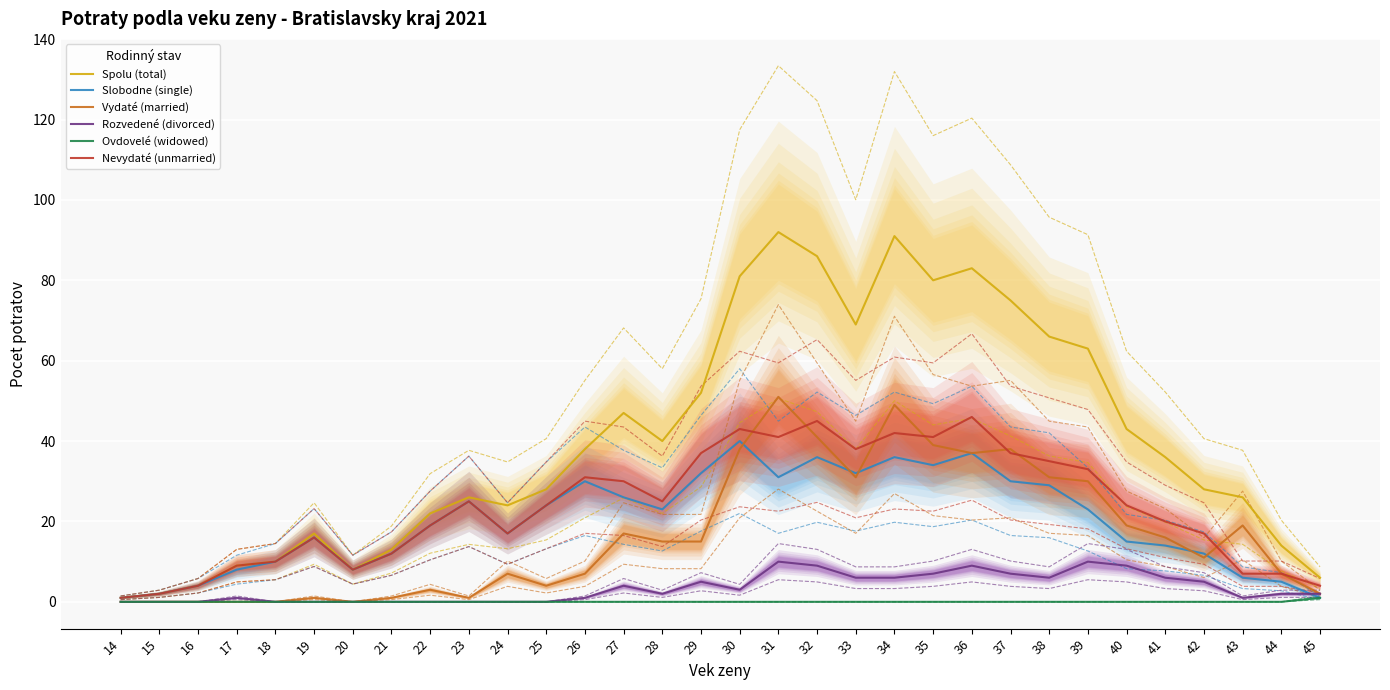

True or false: Rozvedené (divorced) has more than 0 points higher than both neighbors.

True